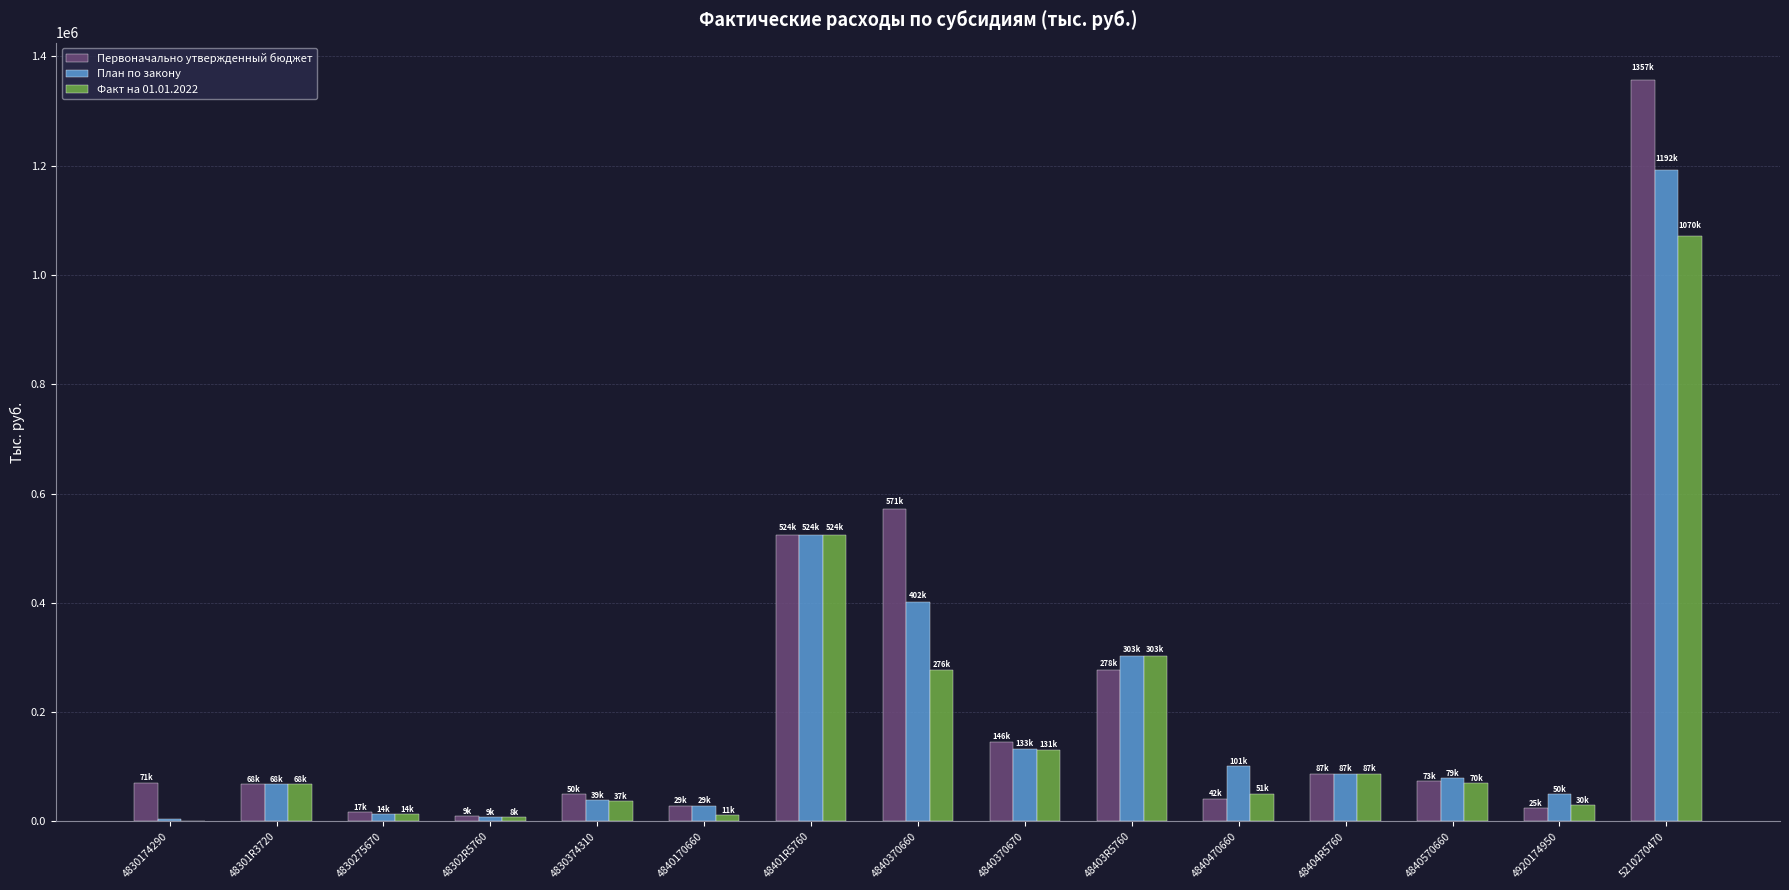

Where is Первоначально утвержденный бюджет nearest to the value 683055?

4840370660